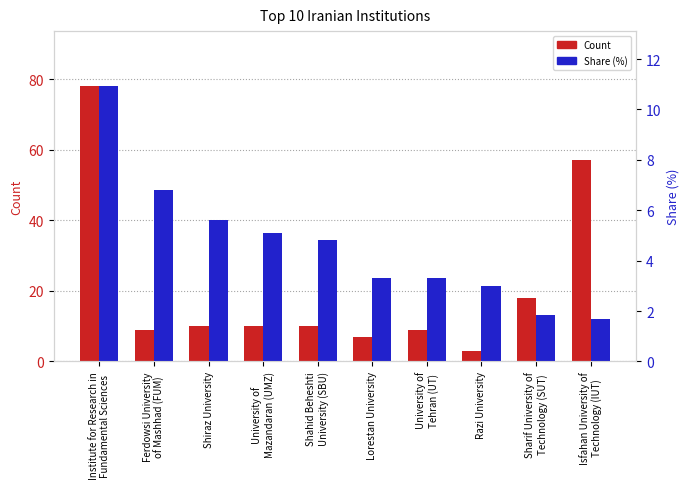

Which series has the largest range (max minus min)?

Count